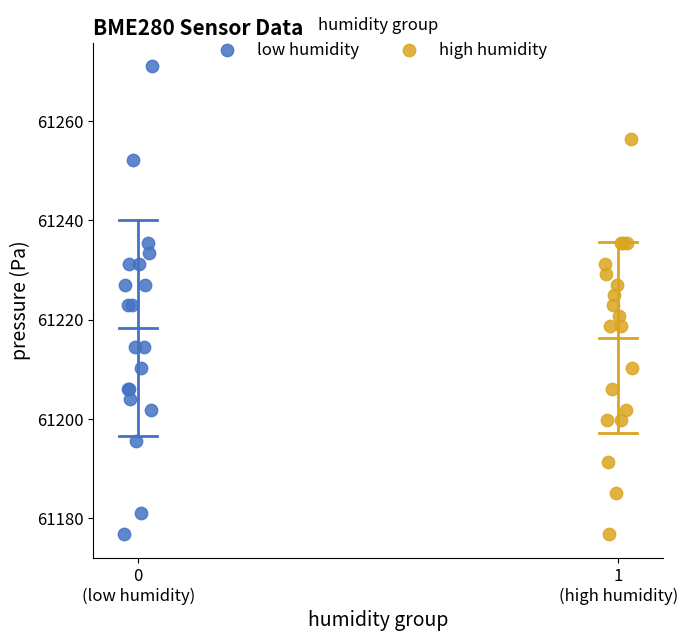

Which series contains the highest Y value?

low humidity